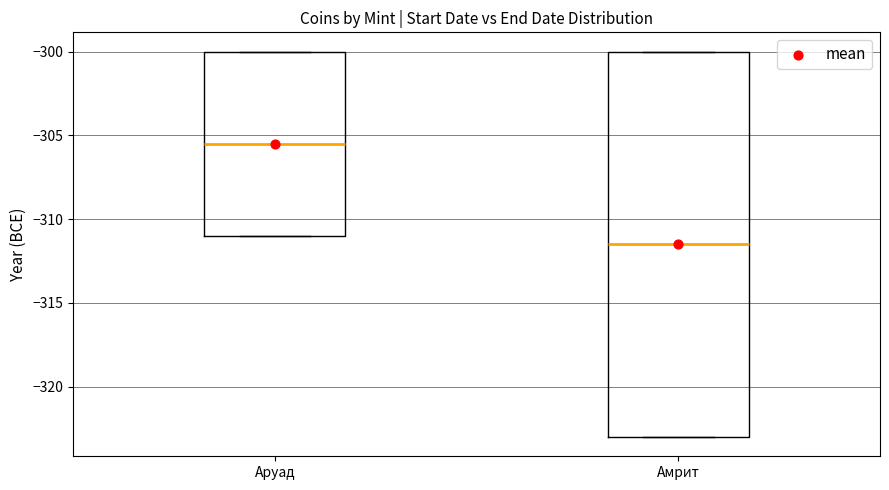

Which box is the tallest, from its lower edge to its upper edge?

Амрит